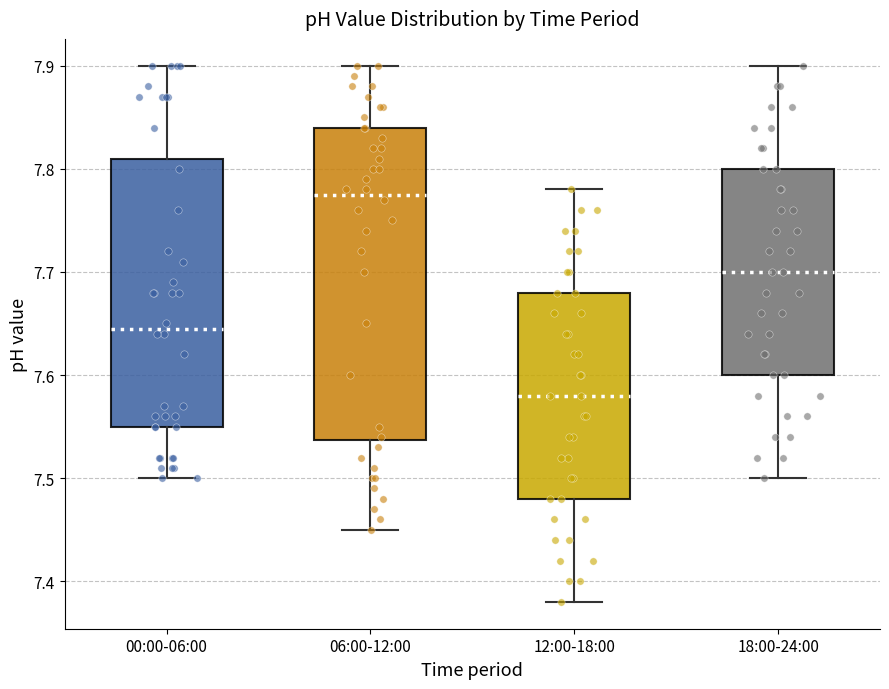

Which box has the highest median line?

06:00-12:00